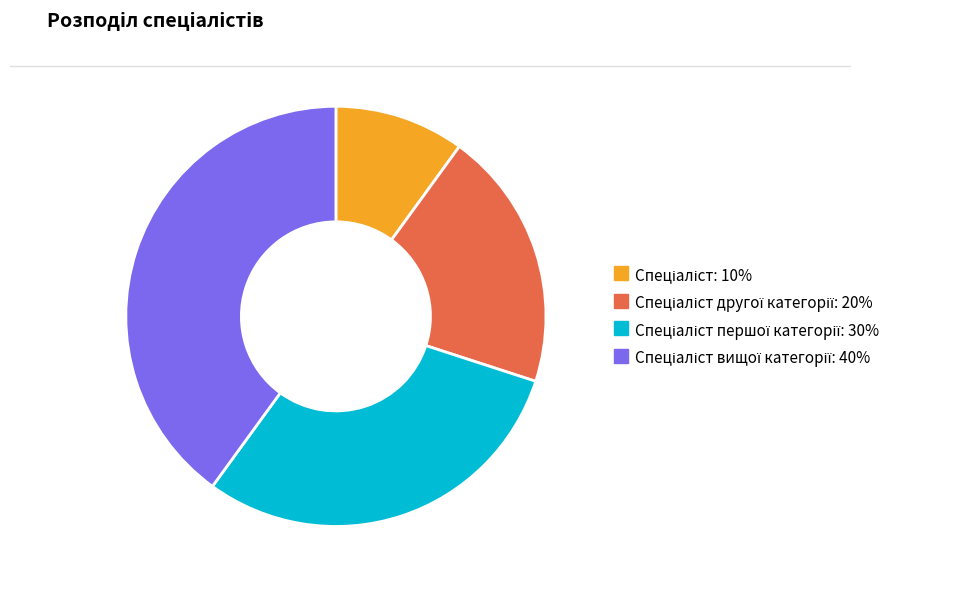

Is there any slice that represents more than half of the pie?

No